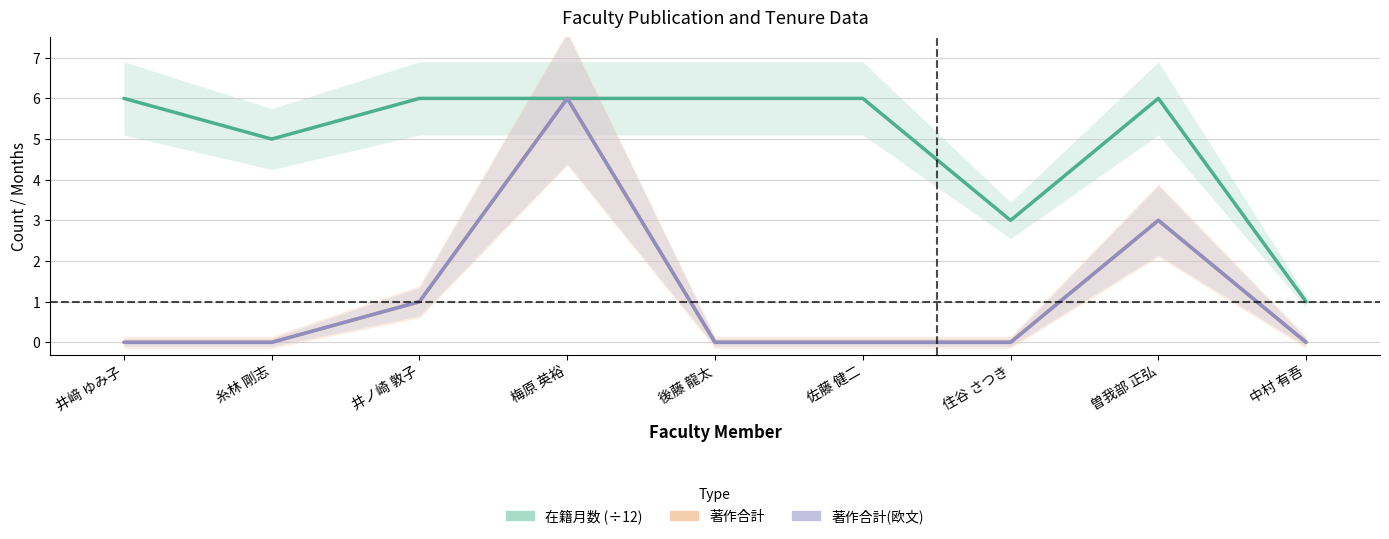

How many categories are shown in the chart?

9